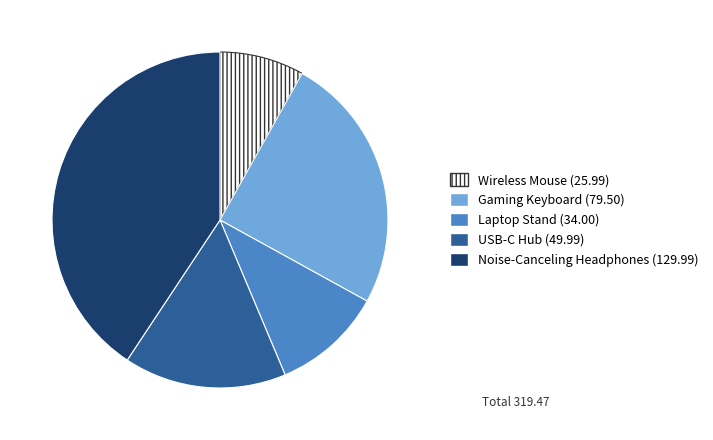

Is the sum of Gaming Keyboard and USB-C Hub greater than half?

No